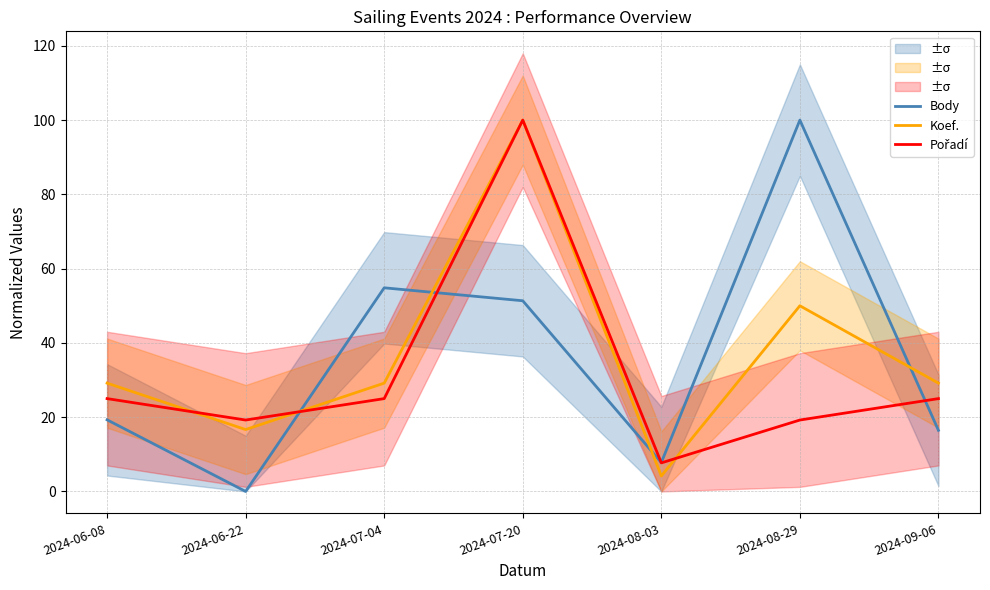

What is the average value of the Koef. series?

36.9